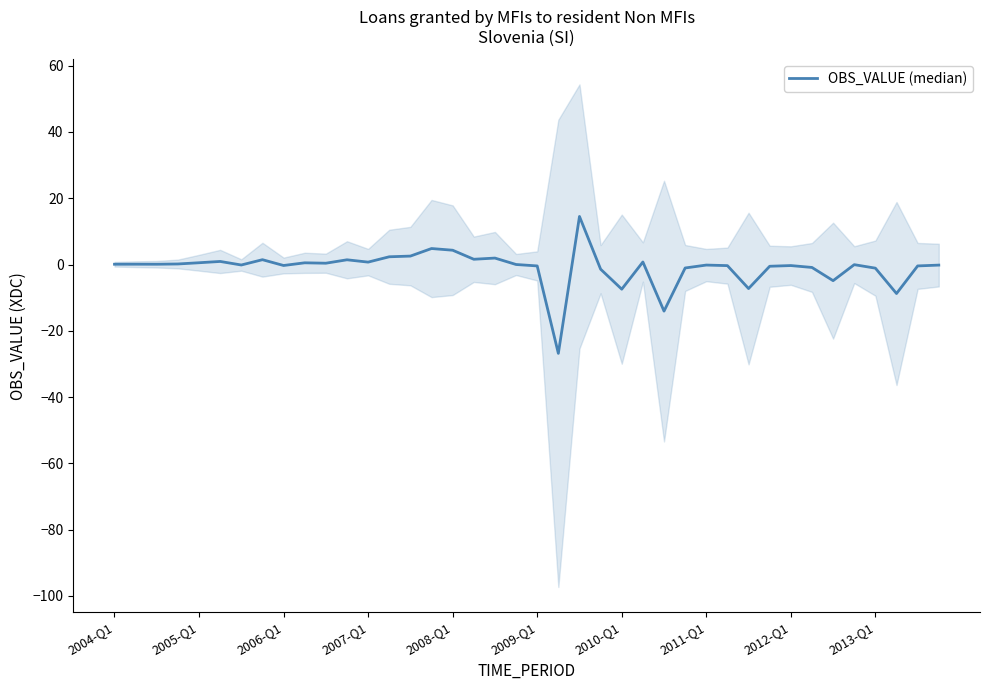

True or false: the data shows 0.1 at 2004-Q1.

False